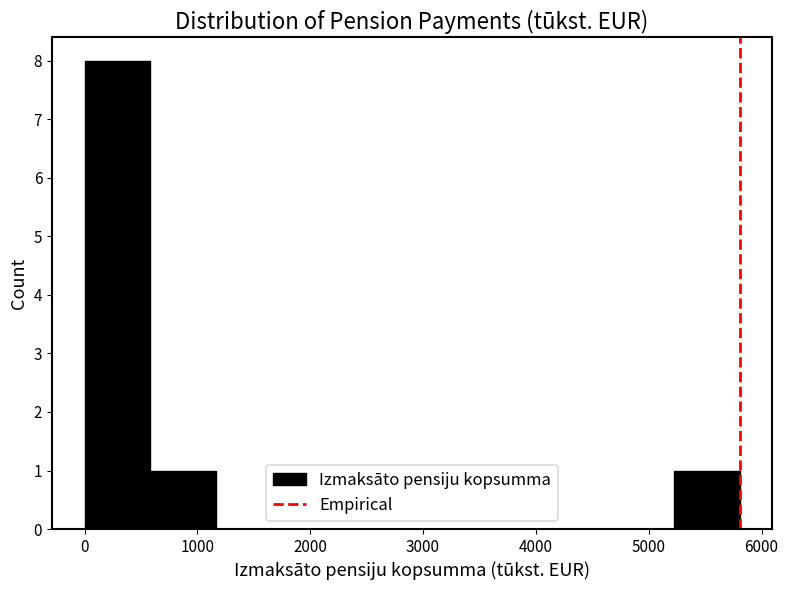

Reading left to right, transcribe this chart: for each bar, give the range it covers on the x-axis and its height. Neither the bar edges nor the heights are printed on the chart, so give them approximately, as read against the axes.

0 to 600: 8
600 to 1200: 1
1200 to 1700: 0
1700 to 2300: 0
2300 to 2900: 0
2900 to 3500: 0
3500 to 4100: 0
4100 to 4600: 0
4600 to 5200: 0
5200 to 5800: 1